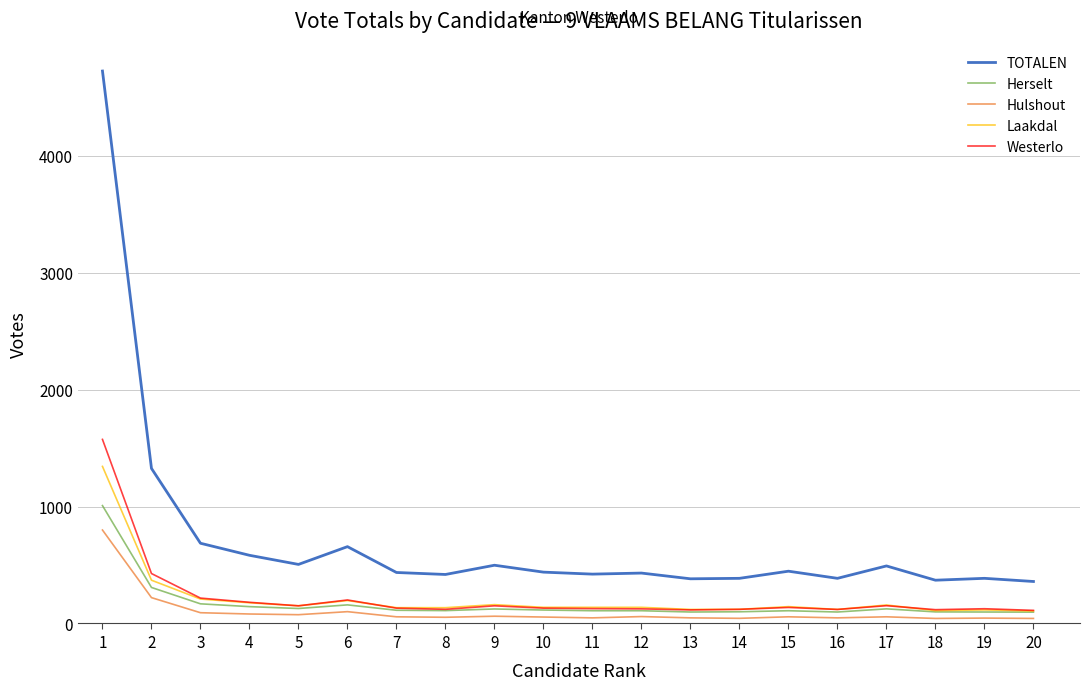

List the series in order of their peak value, highest first.

TOTALEN, Westerlo, Laakdal, Herselt, Hulshout